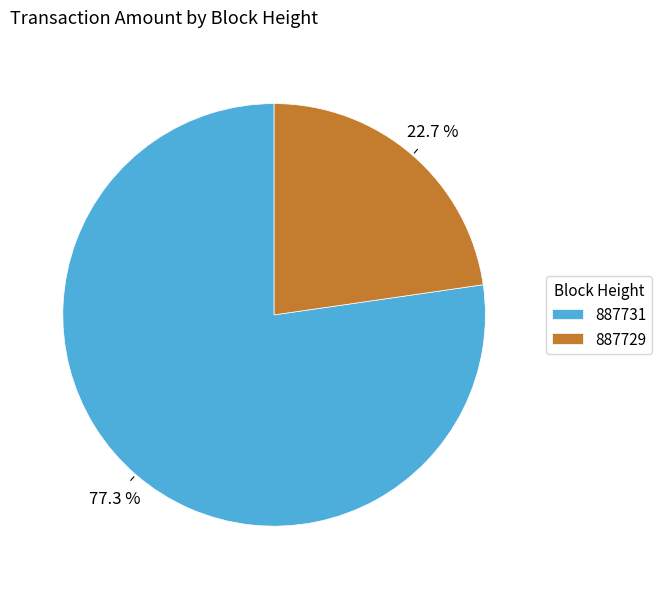

To the nearest percent, what is the difference between the 887729 and 887731 slice percentages?

55%